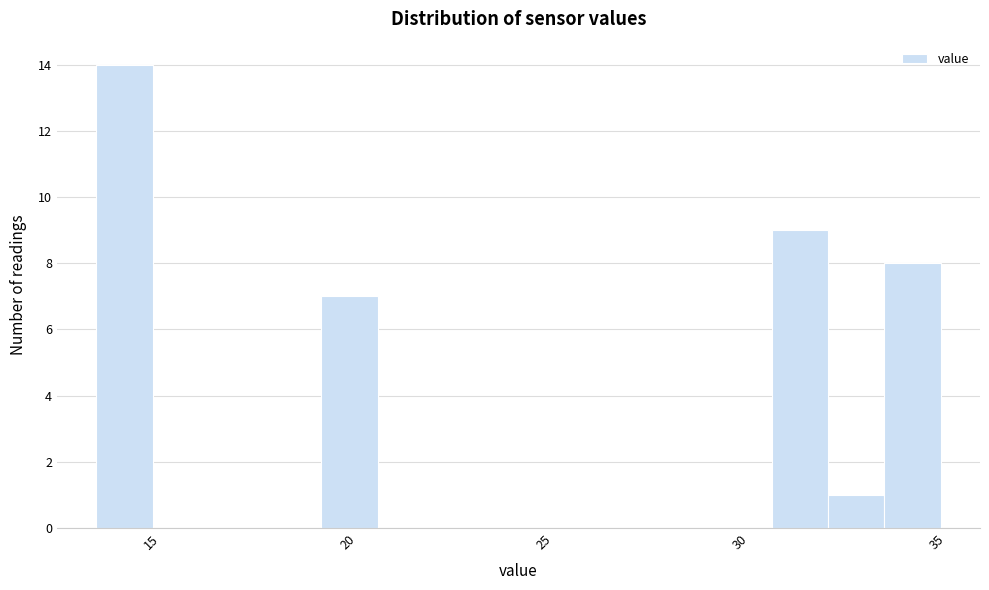

Read against the x-axis, roughly where is the centre of the tallest bar?

14.5